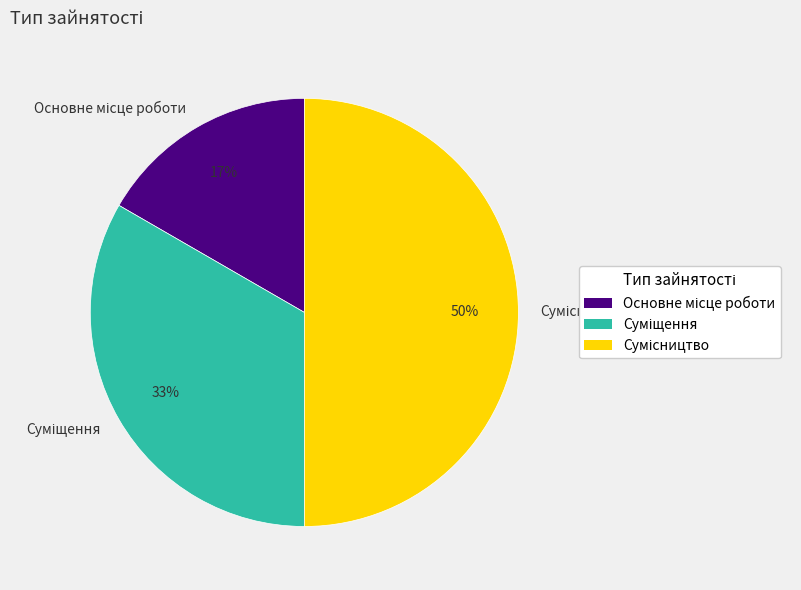

Count the number of slices in the pie.

3